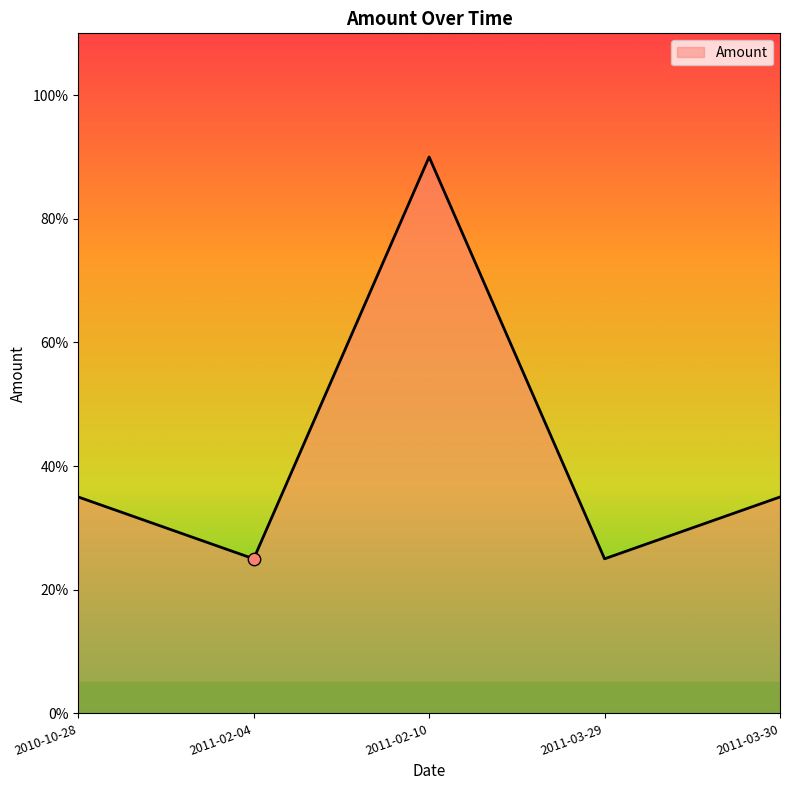

Approximately how many times larger is the value at 2011-03-29 compared to 2011-02-04?

1.0